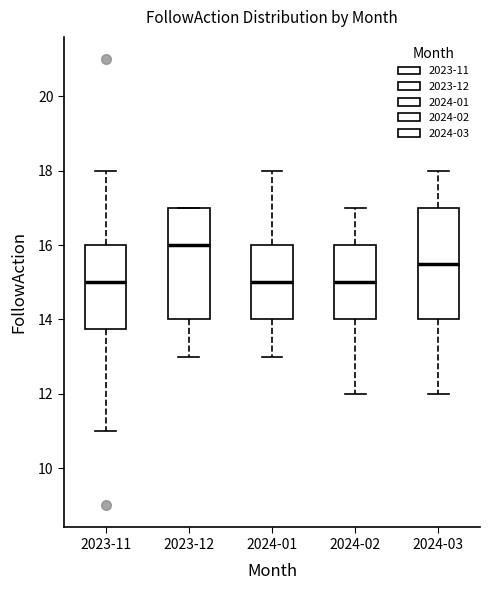

Reading left to right, read every box against the y-axis: the position of its median line, the range the box covers, and the ends of its whiskers. The values are not printed on the chart, so give them approximately, as read against the axis.

2023-11: median 15.0, box 13.8 to 16.0, whiskers 11.0 to 18.0
2023-12: median 16.0, box 14.0 to 17.0, whiskers 13.0 to 17.0
2024-01: median 15.0, box 14.0 to 16.0, whiskers 13.0 to 18.0
2024-02: median 15.0, box 14.0 to 16.0, whiskers 12.0 to 17.0
2024-03: median 15.6, box 14.0 to 17.0, whiskers 12.0 to 18.0